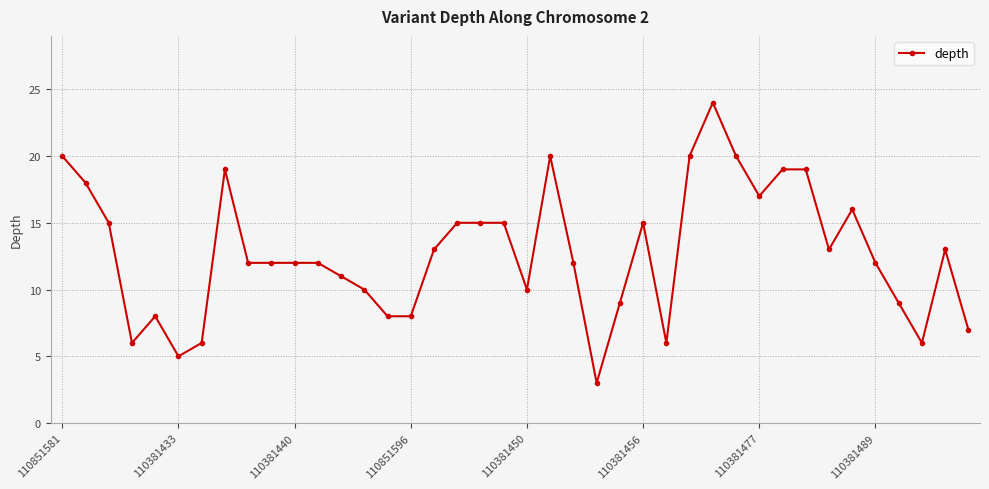

What is the minimum value shown in the chart?

3